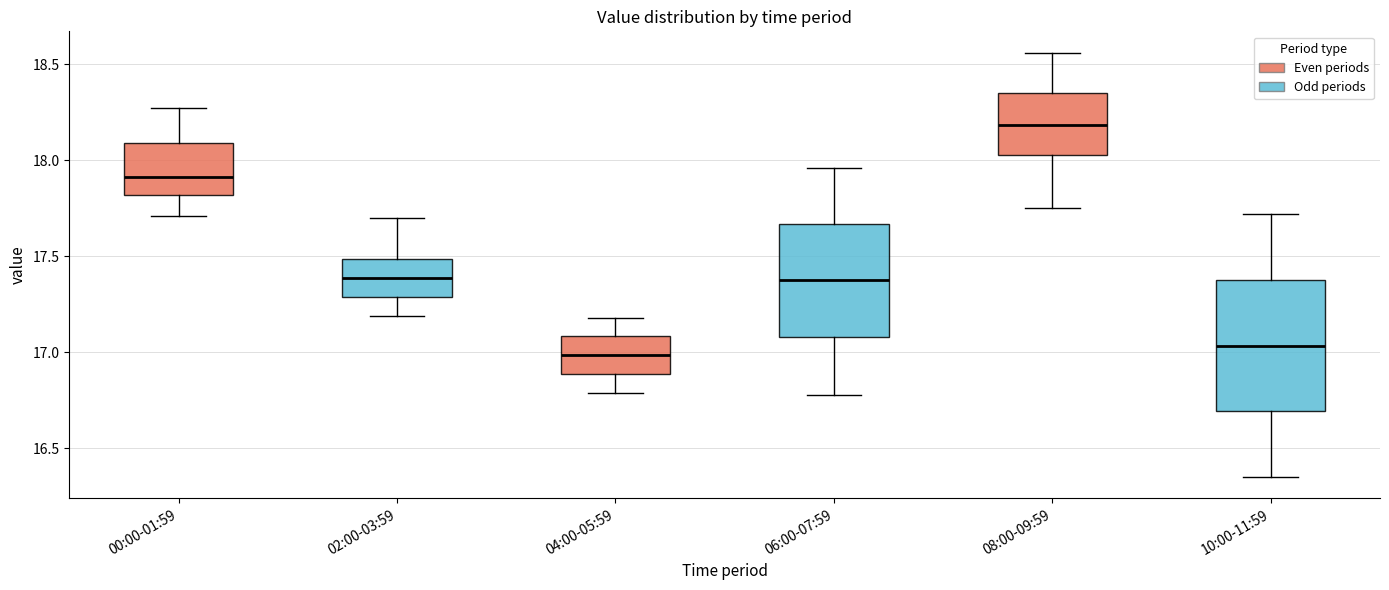

Reading left to right, read every box against the y-axis: the position of its median line, the range the box covers, and the ends of its whiskers. The values are not printed on the chart, so give them approximately, as read against the axis.

00:00-01:59: median 17.90, box 17.80 to 18.10, whiskers 17.70 to 18.25
02:00-03:59: median 17.40, box 17.30 to 17.50, whiskers 17.20 to 17.70
04:00-05:59: median 17.00, box 16.90 to 17.10, whiskers 16.80 to 17.20
06:00-07:59: median 17.40, box 17.10 to 17.65, whiskers 16.80 to 17.95
08:00-09:59: median 18.20, box 18.05 to 18.35, whiskers 17.75 to 18.55
10:00-11:59: median 17.05, box 16.70 to 17.40, whiskers 16.35 to 17.70